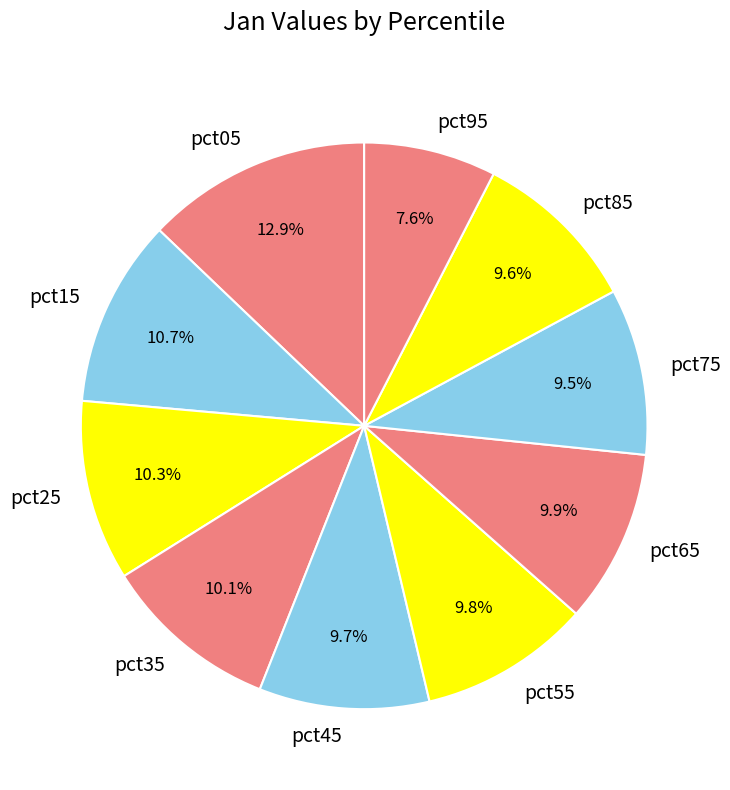

Which has a higher value, pct75 or pct95?

pct75